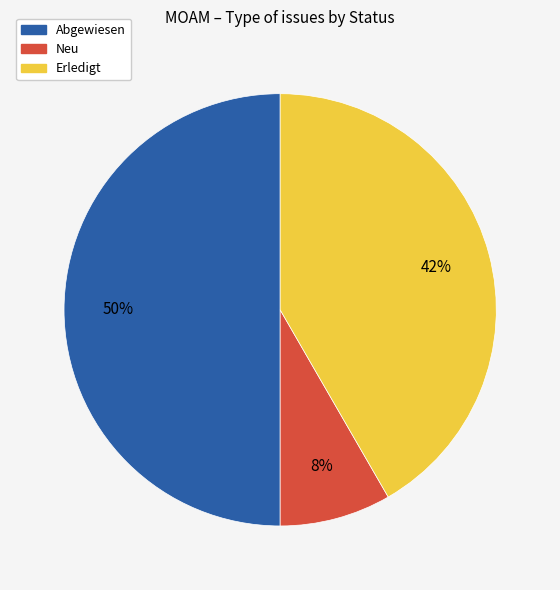

How many segments does this pie chart have?

3